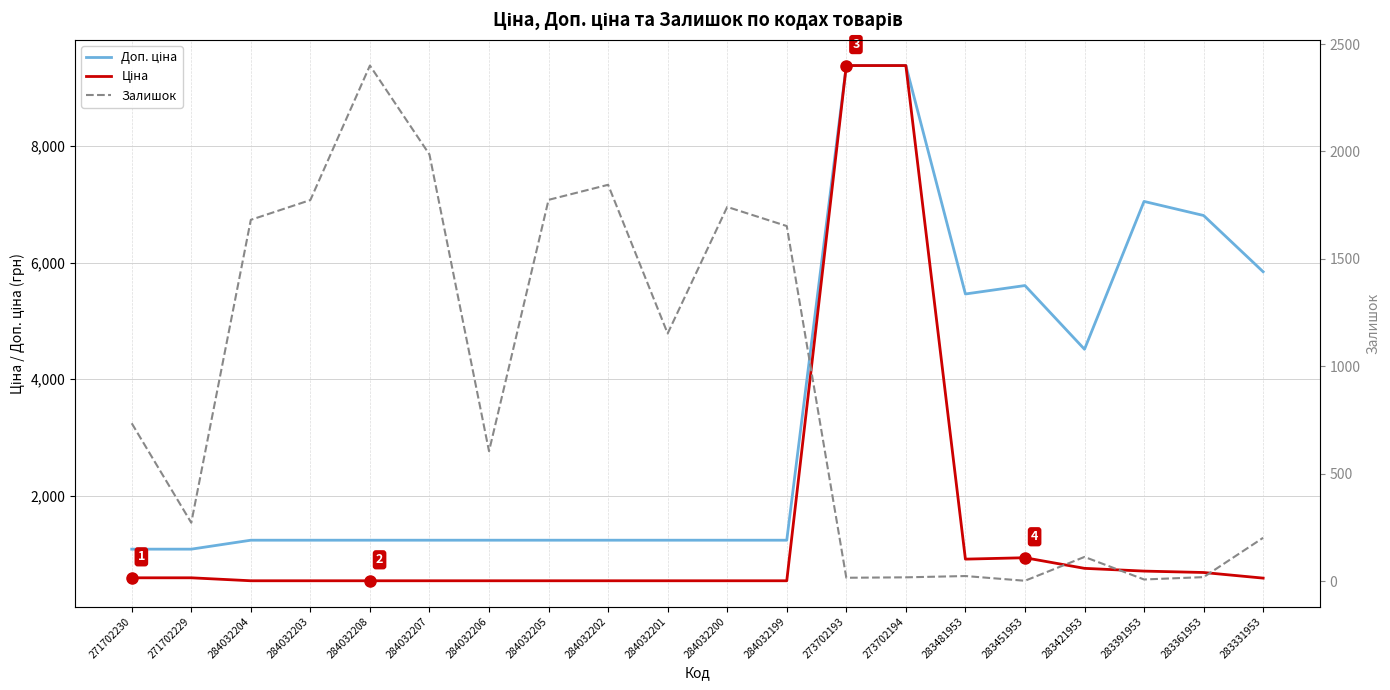

Reading left to right, transcribe all the data shown in this chart.

Доп. ціна: 271702230=1081.7	271702229=1081.7	284032204=1235.4	284032203=1235.4	284032208=1235.4	284032207=1235.4	284032206=1235.4	284032205=1235.4	284032202=1235.4	284032201=1235.4	284032200=1235.4	284032199=1235.4	273702193=9384.0	273702194=9384.0	283481953=5462.3	283451953=5607.2	283421953=4513.3	283391953=7051.3	283361953=6809.8	283331953=5843.9
Ціна: 271702230=589.9	271702229=589.9	284032204=539.0	284032203=539.0	284032208=539.0	284032207=539.0	284032206=539.0	284032205=539.0	284032202=539.0	284032201=539.0	284032200=539.0	284032199=539.0	273702193=9384.0	273702194=9384.0	283481953=910.4	283451953=934.5	283421953=752.2	283391953=705.1	283361953=681.0	283331953=584.4
Залишок: 271702230=735.0	271702229=272.0	284032204=1682.0	284032203=1774.0	284032208=2400.0	284032207=1986.0	284032206=605.0	284032205=1775.0	284032202=1845.0	284032201=1153.0	284032200=1742.0	284032199=1653.0	273702193=16.0	273702194=18.0	283481953=24.0	283451953=2.0	283421953=113.0	283391953=8.0	283361953=19.0	283331953=202.0